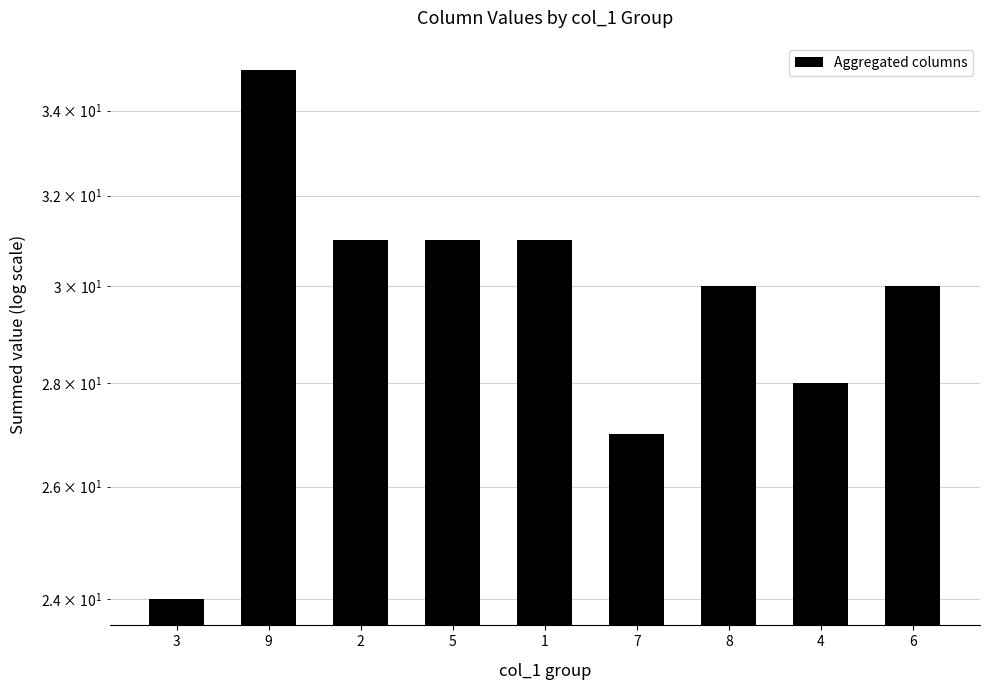

Approximately how many times larger is the value at 9 compared to 7?

1.3